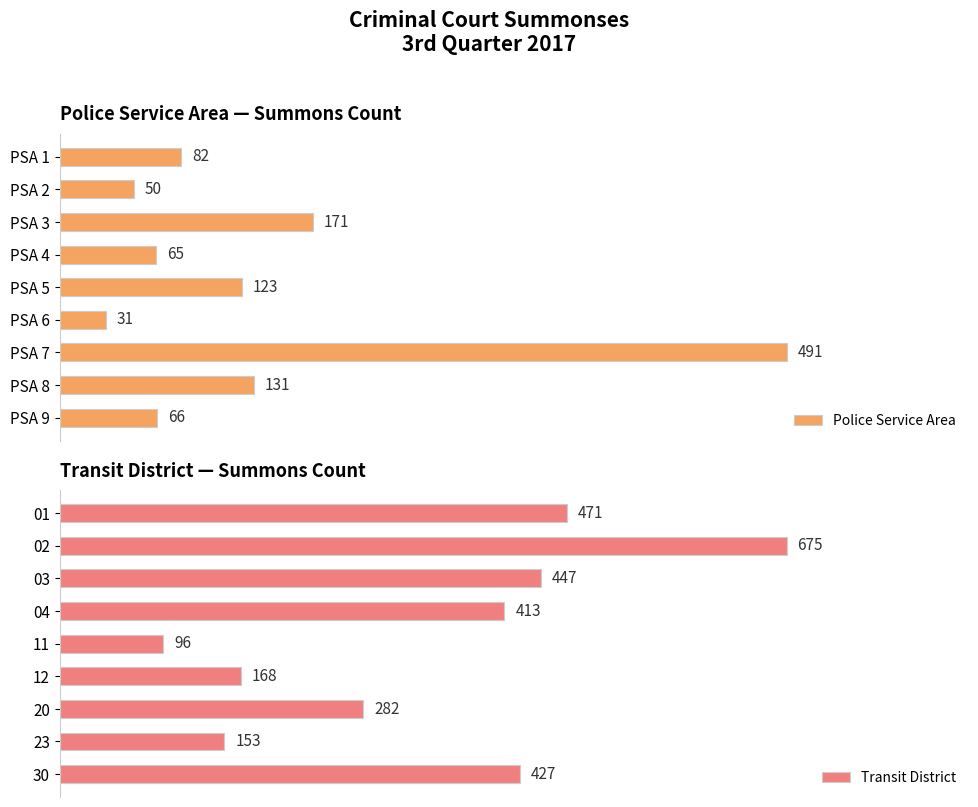

List the labels in order of Police Service Area value, smallest first.

PSA 6, PSA 2, PSA 4, PSA 9, PSA 1, PSA 5, PSA 8, PSA 3, PSA 7